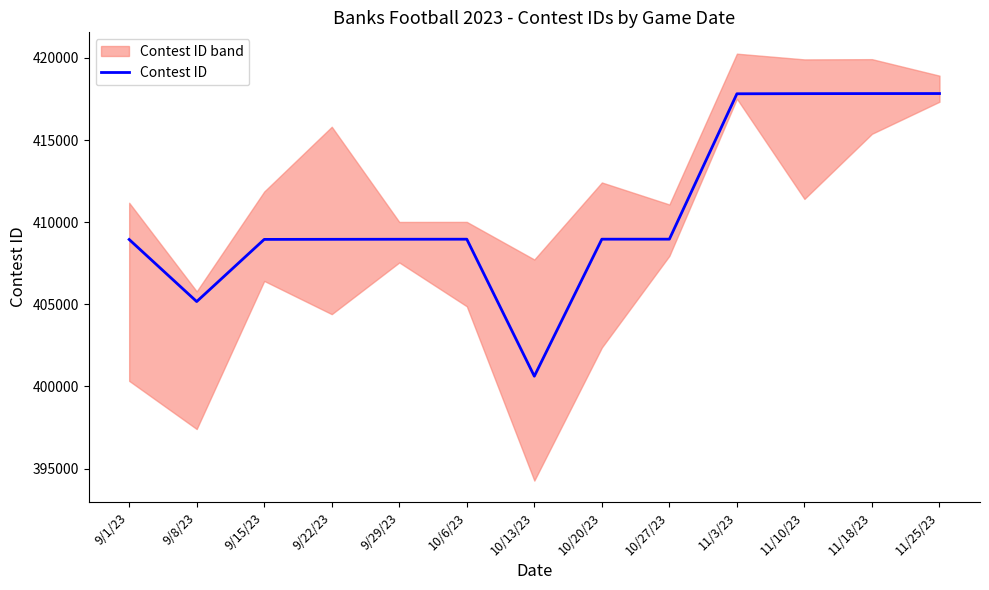

Which has a higher value, 10/6/23 or 9/15/23?

10/6/23